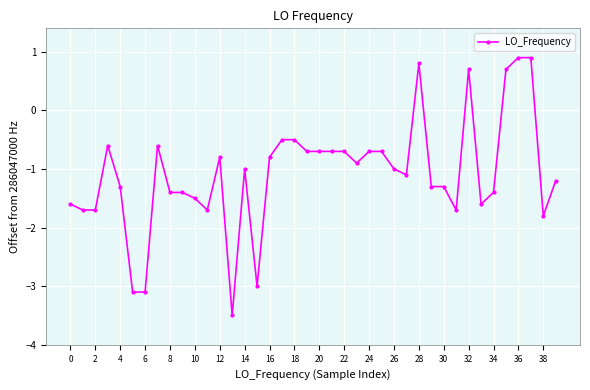

What is the minimum value shown in the chart?

-3.5